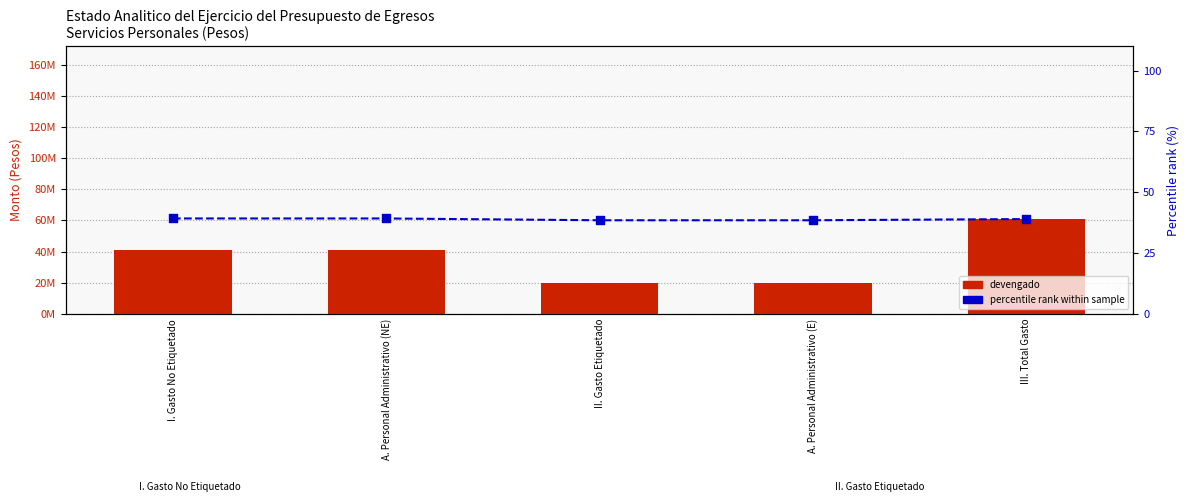

What are all the series names shown in the legend?

devengado, percentile rank within sample